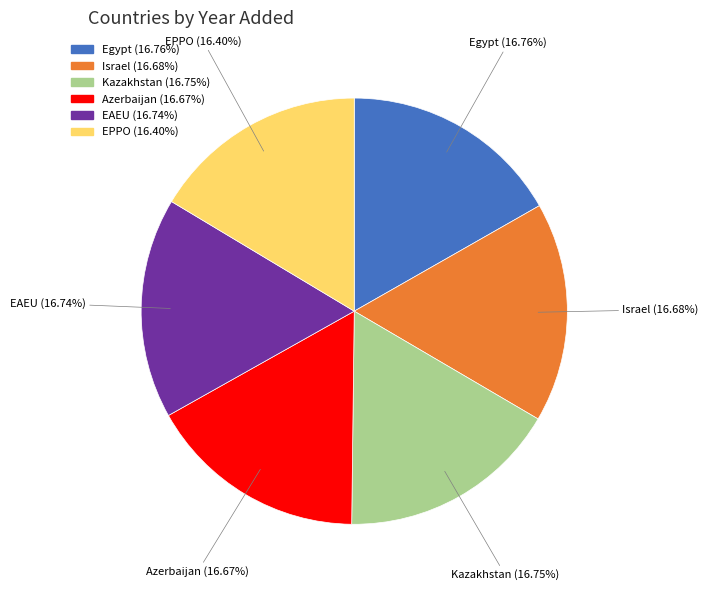

How many segments does this pie chart have?

6